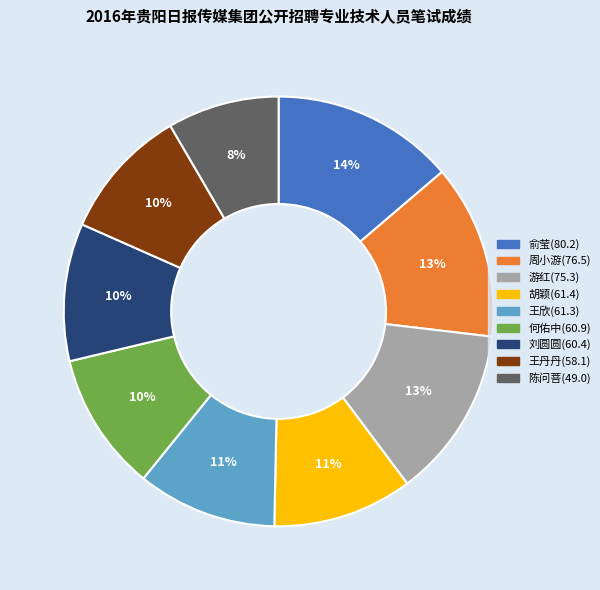

True or false: 王欣(61.3) accounts for 1% of the total.

False